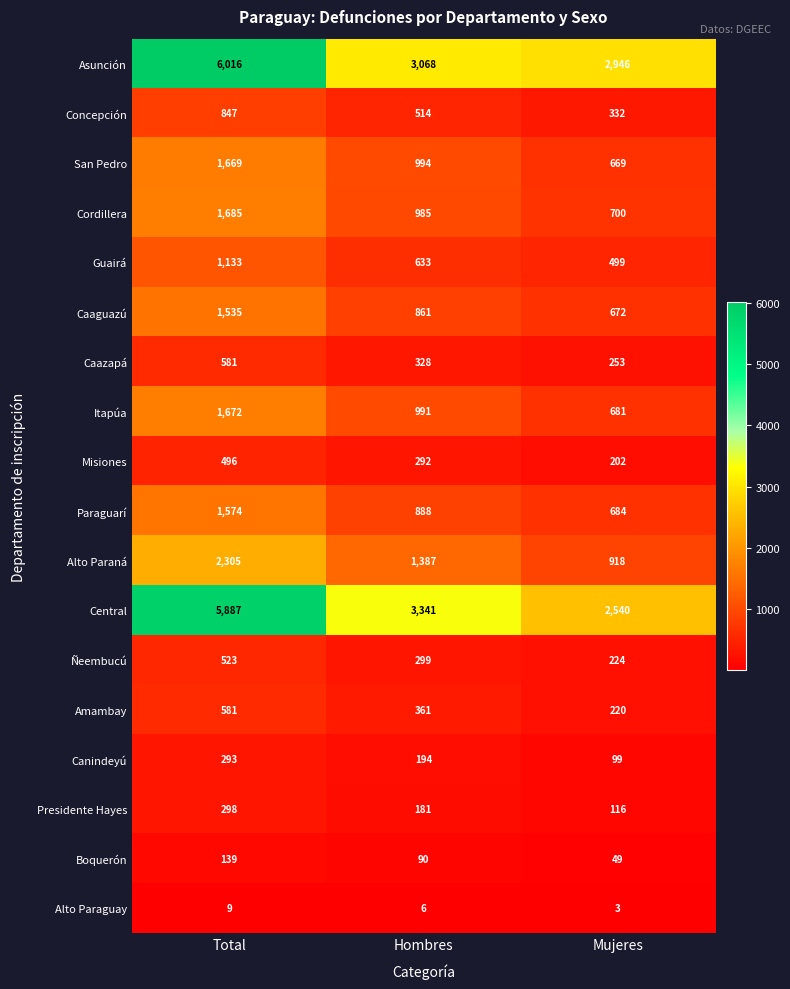

Is it true that Alto Paraná equals 1569 at Mujeres?

False